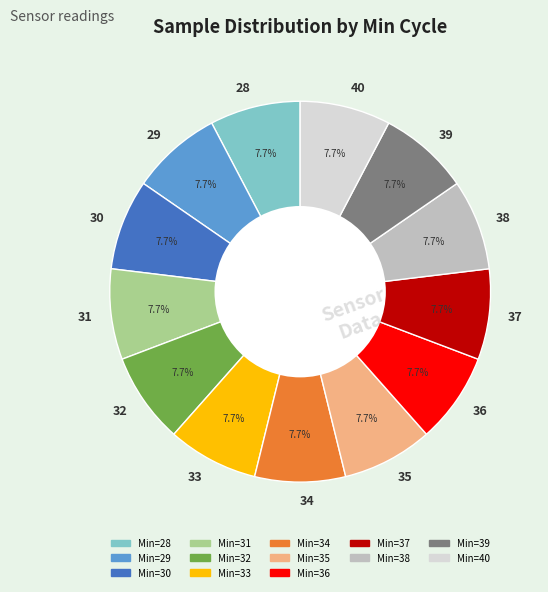

Does 33 represent more than half of the total?

No